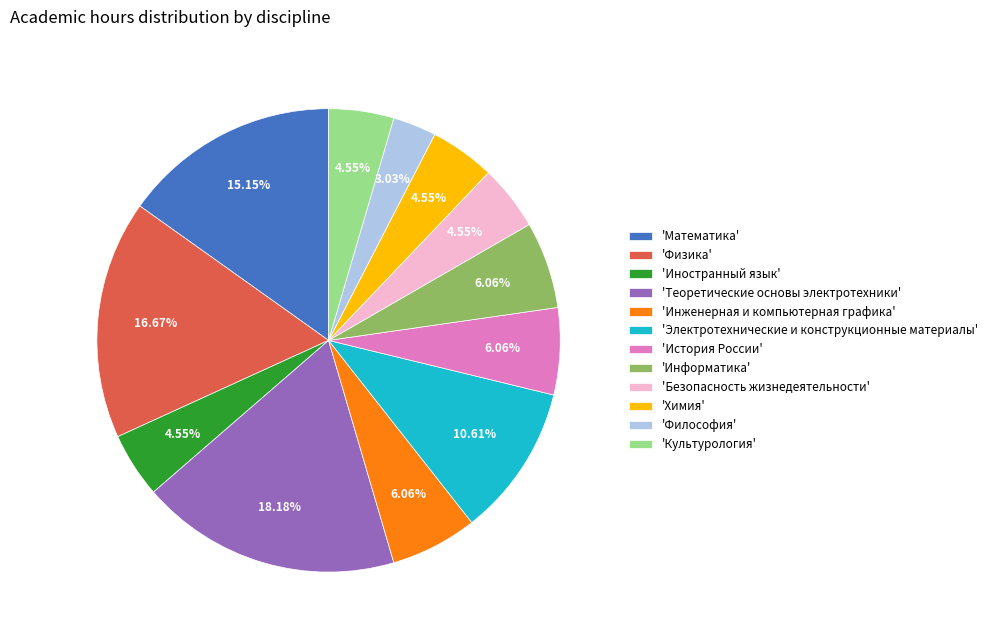

How many segments does this pie chart have?

12